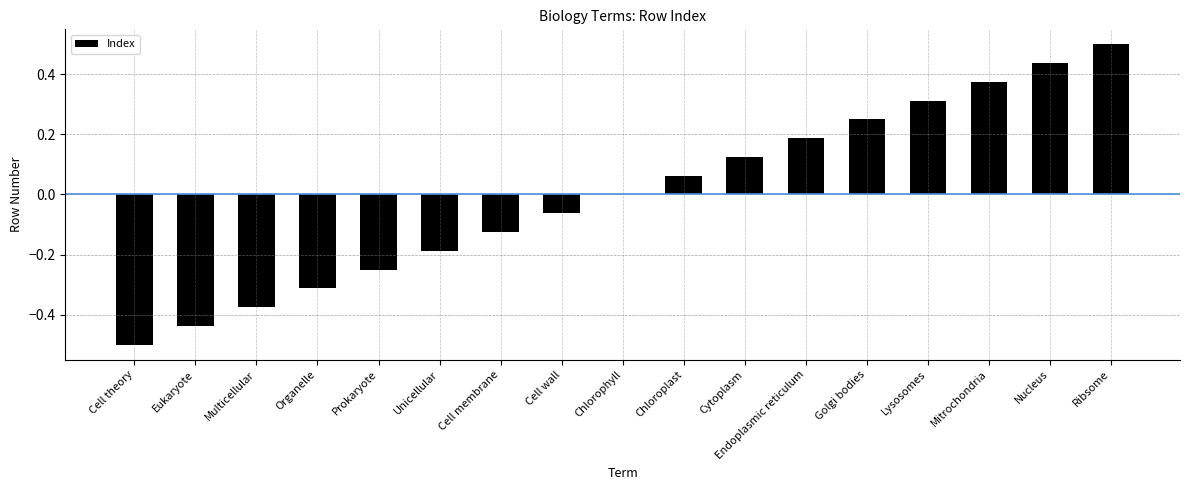

Is it true that the value at Golgi bodies is 0.1?

False